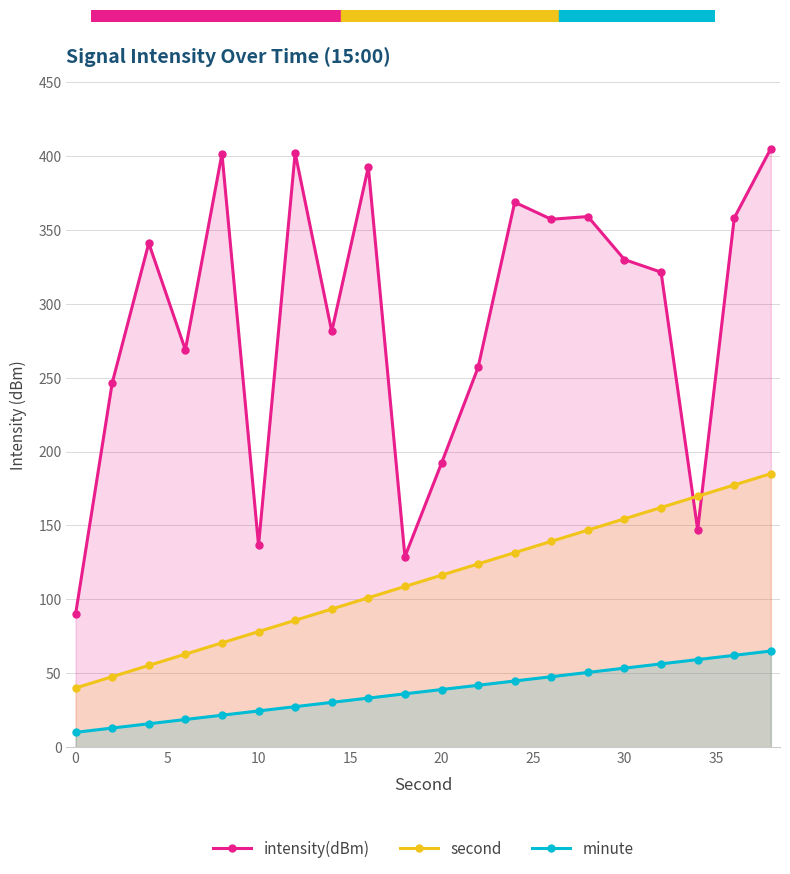

True or false: second and intensity(dBm) intersect in this chart.

True